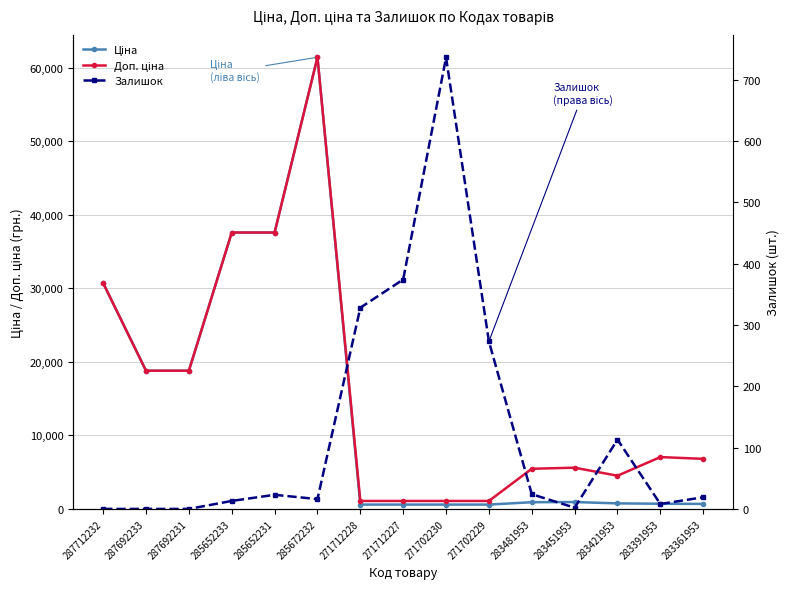

At which category is the sum across all series the highest?

285672232